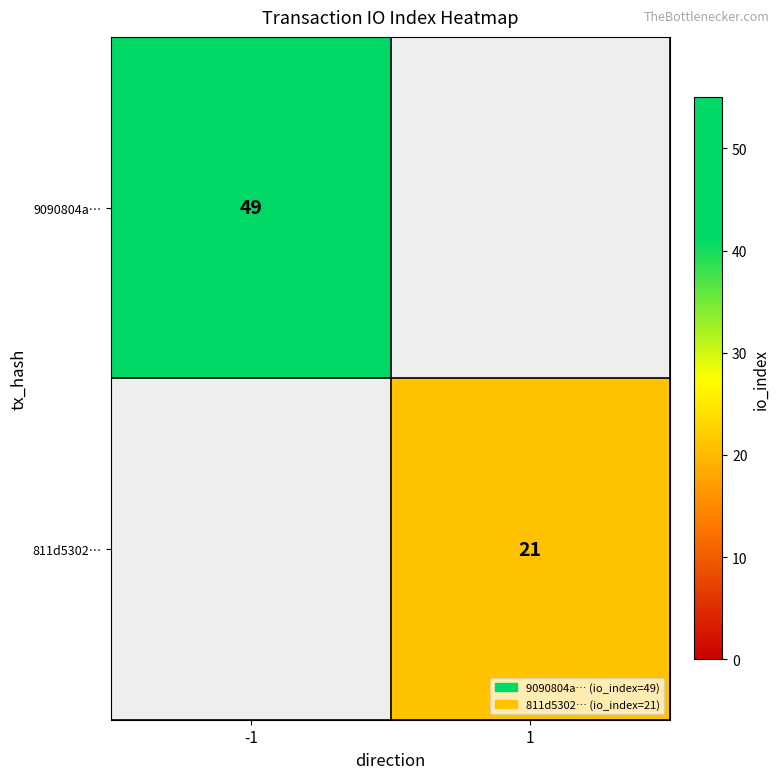

The value of 9090804a… at -1 is 49. True or false?

True